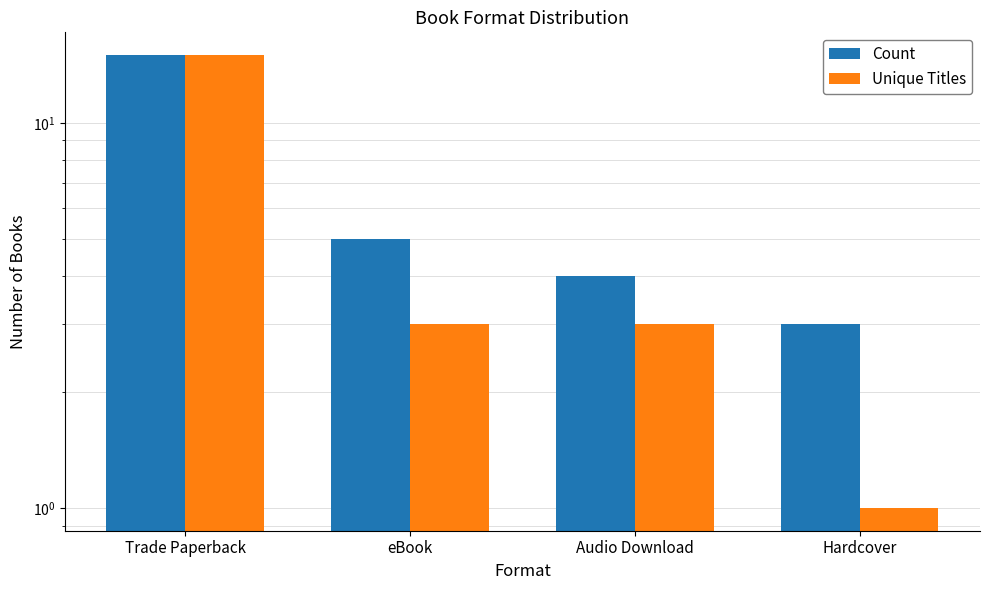

How many values in the Count series exceed 5?

1